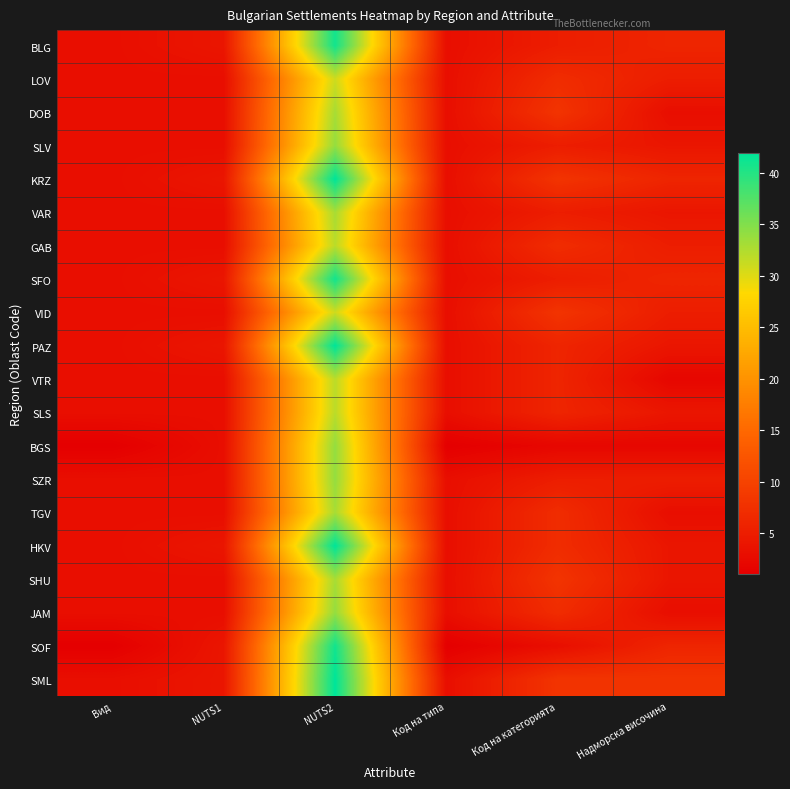

What is the maximum value shown in the chart?

42